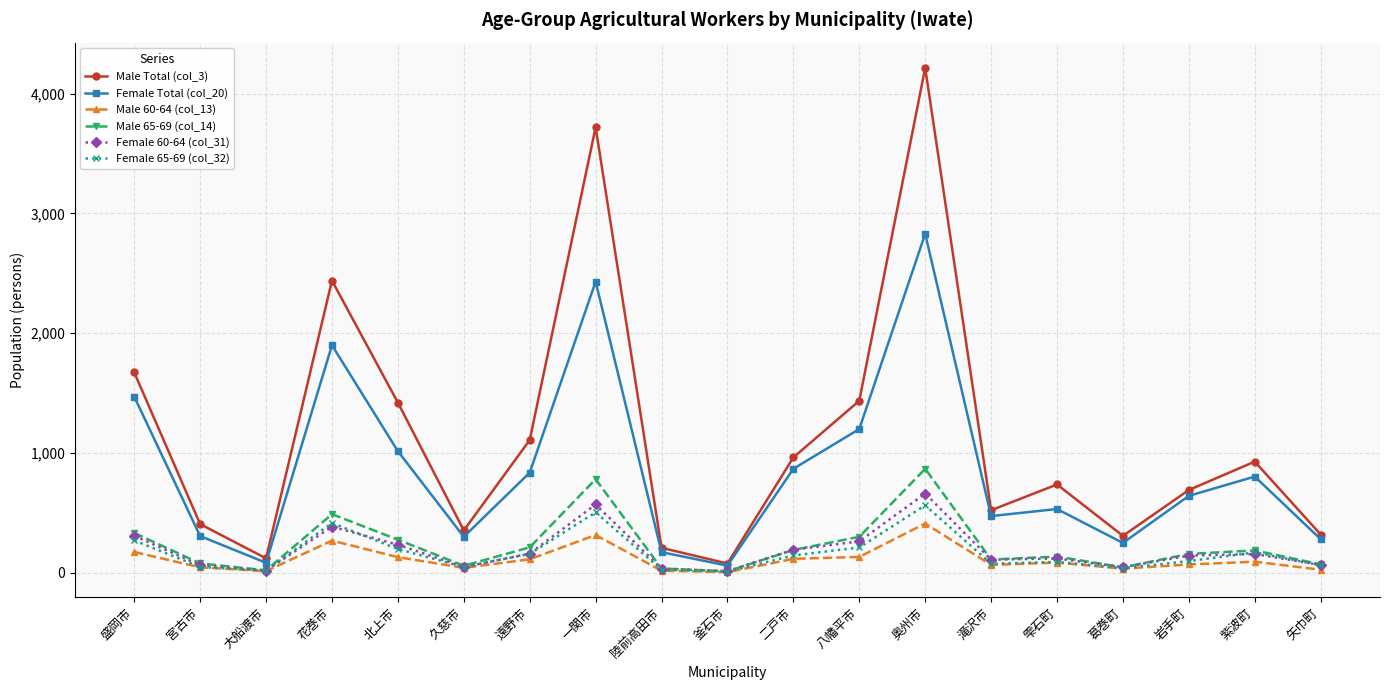

Which series has the widest spread of values?

Male Total (col_3)